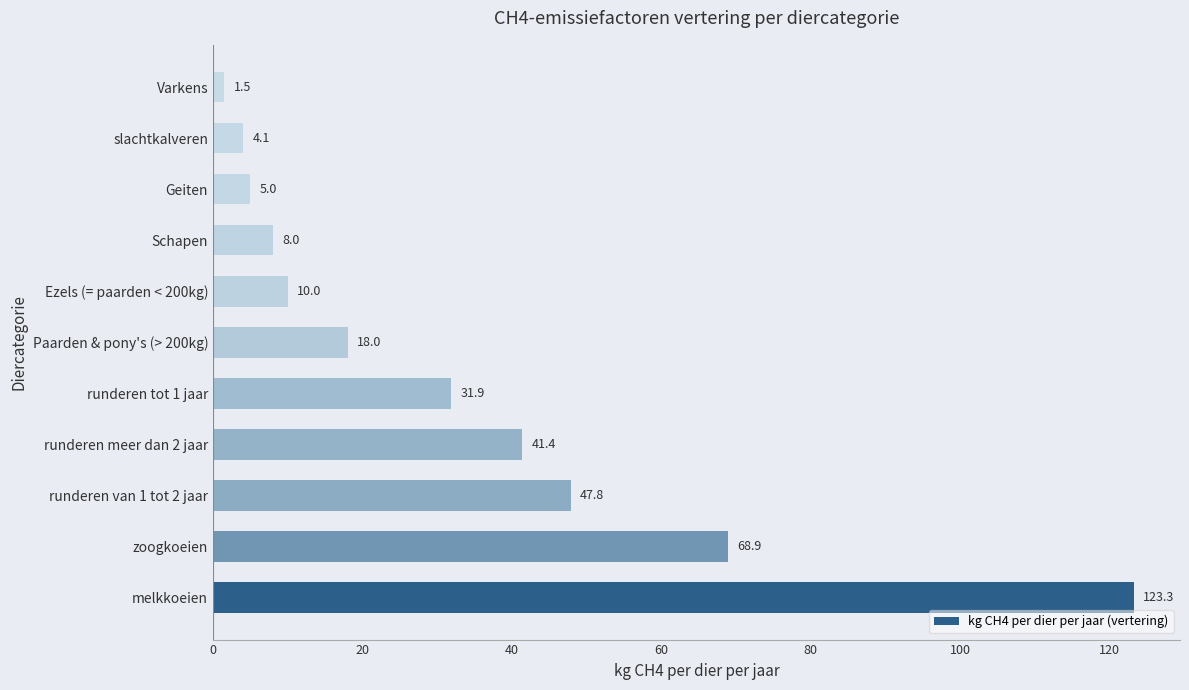

Count the number of categories in the chart.

11